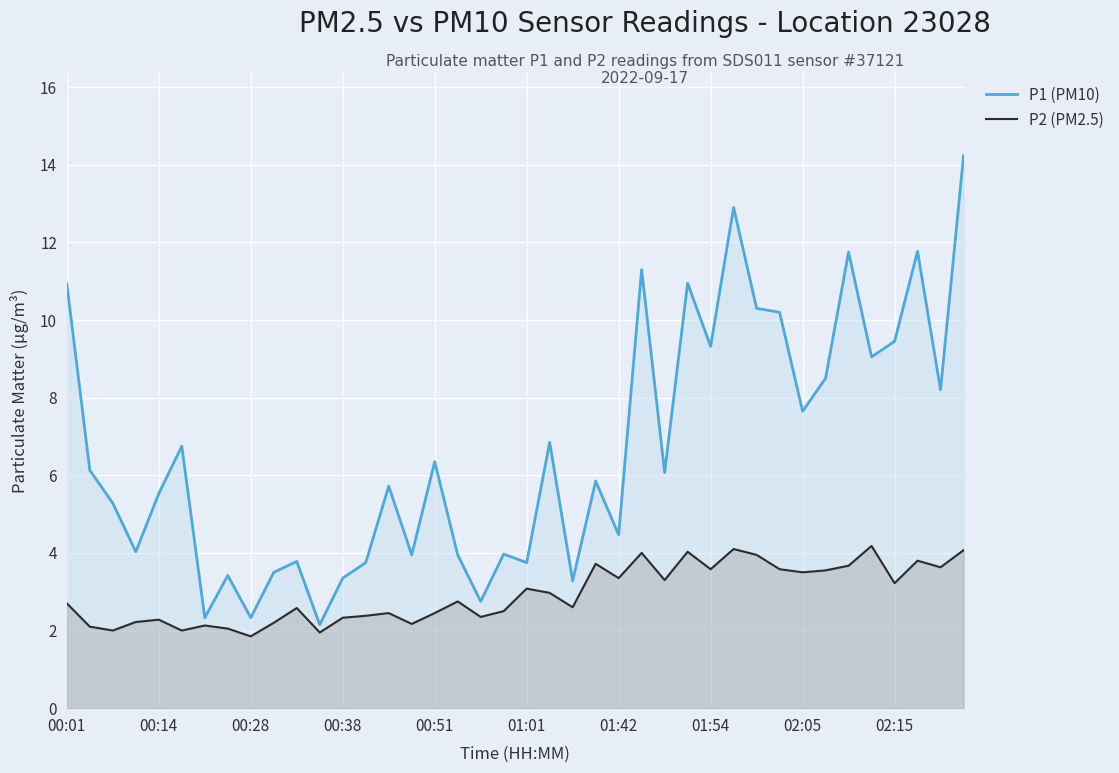

How many data points in P2 (PM2.5) are above 2?

36